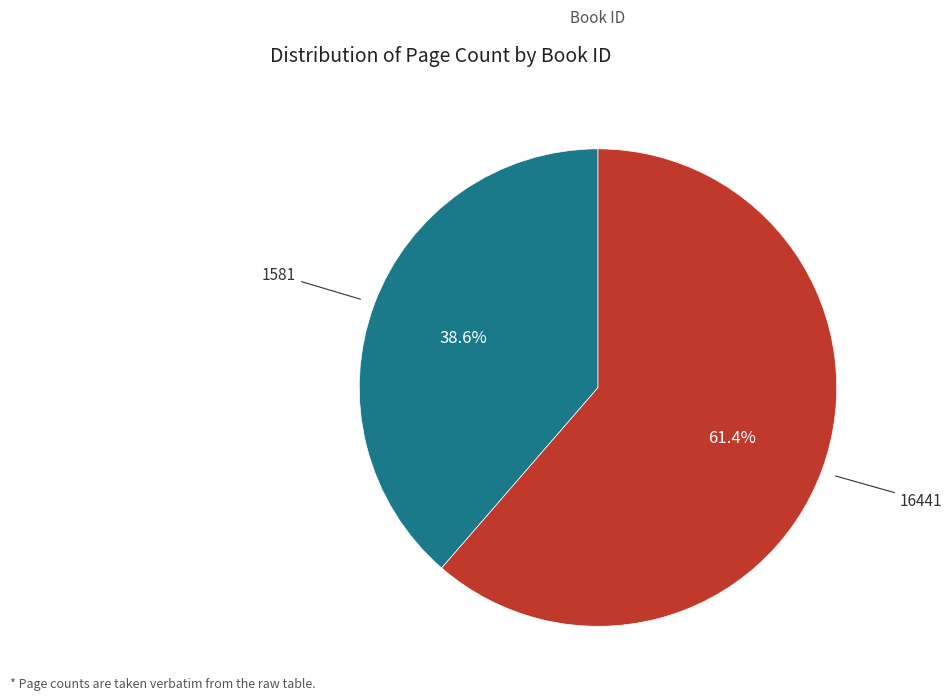

Does any single category account for the majority?

Yes